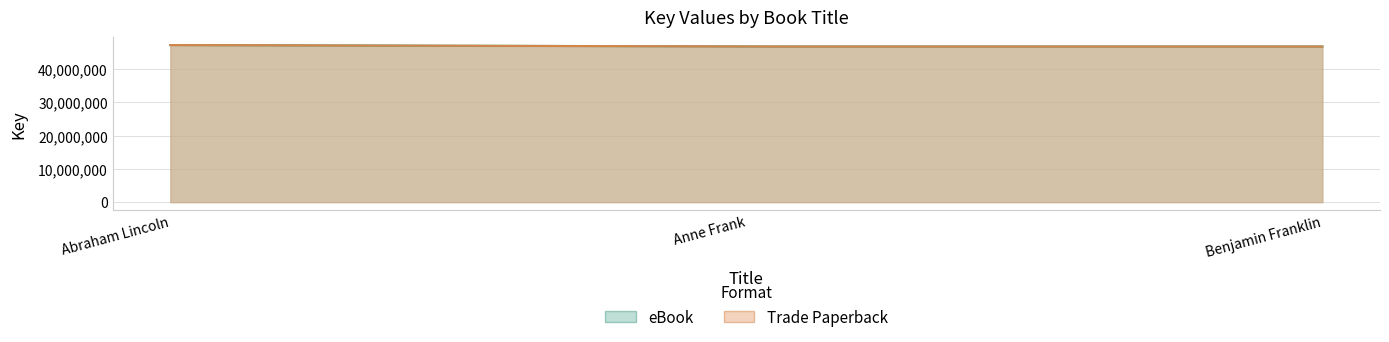

The Trade Paperback series shows 72522638 at Anne Frank. True or false?

False